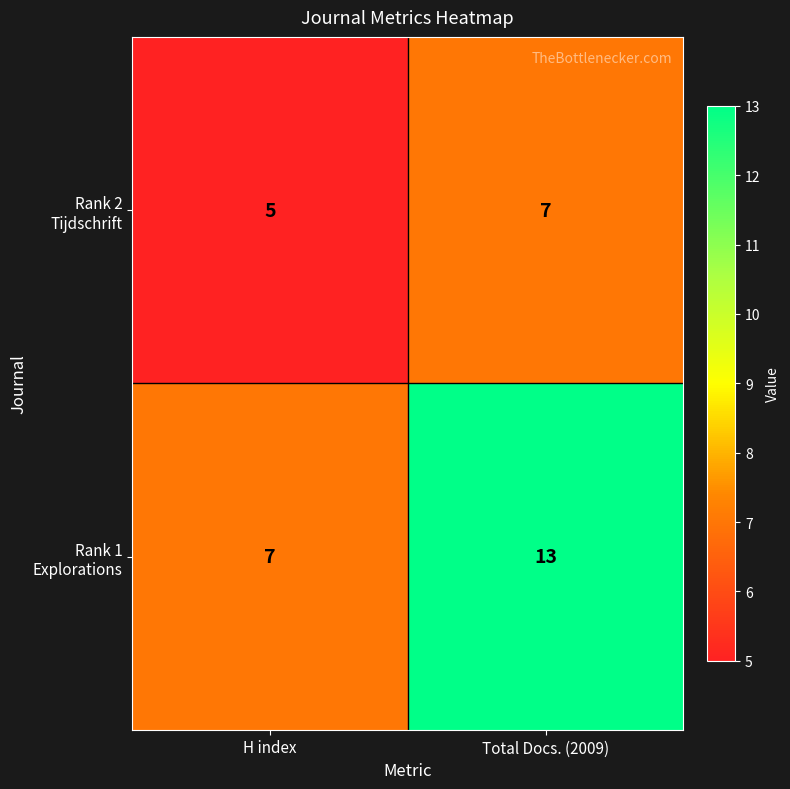

How many data points does each series have?

2